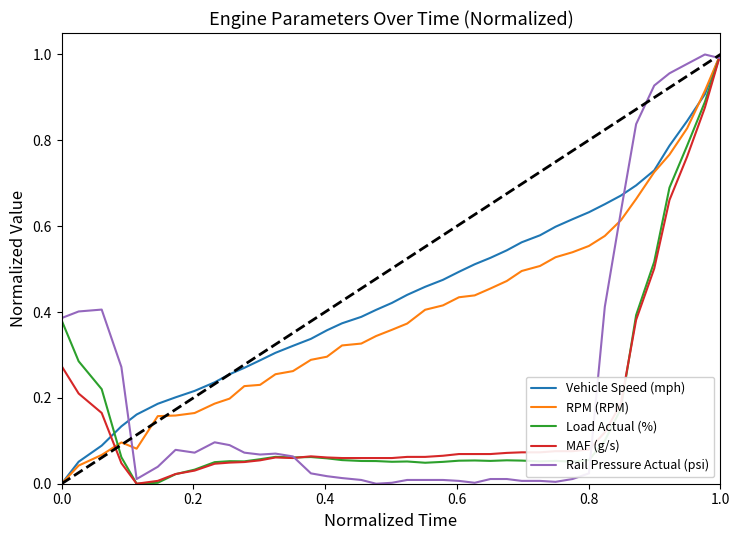

What are all the series names shown in the legend?

Vehicle Speed (mph), RPM (RPM), Load Actual (%), MAF (g/s), Rail Pressure Actual (psi)